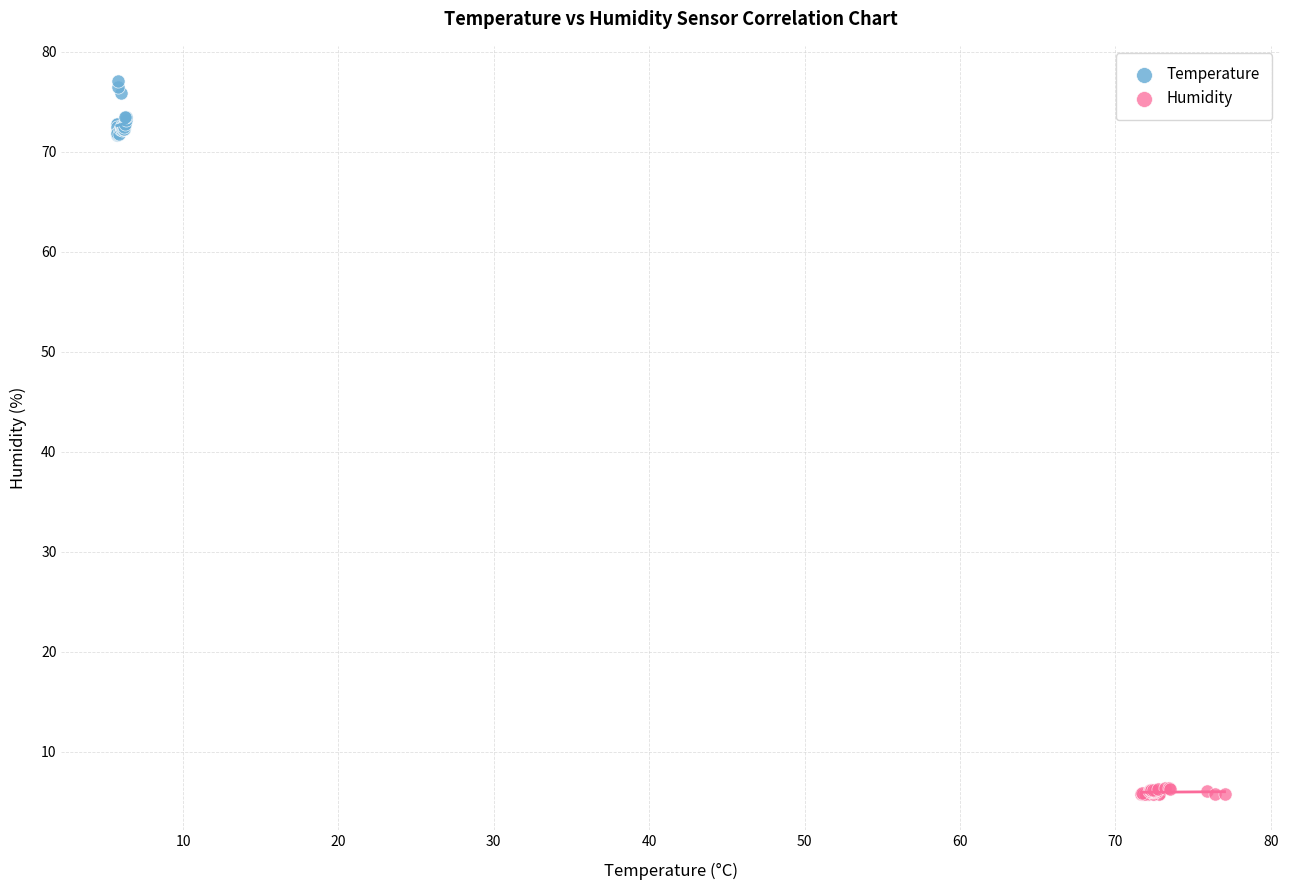

Which series has the widest spread of Y values?

Temperature